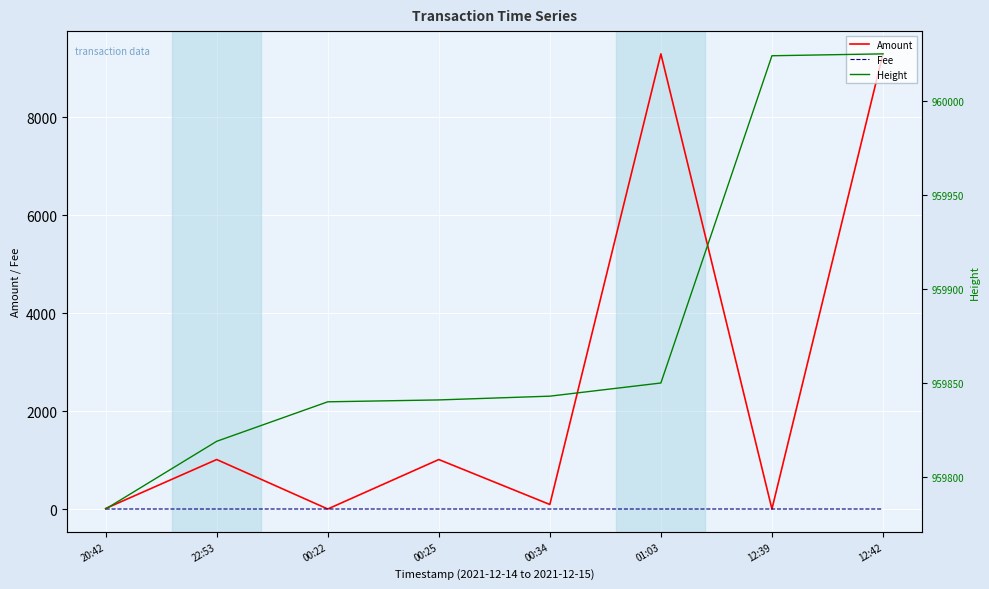

At 12:42, list the series in order from largest to smallest.

Height, Amount, Fee